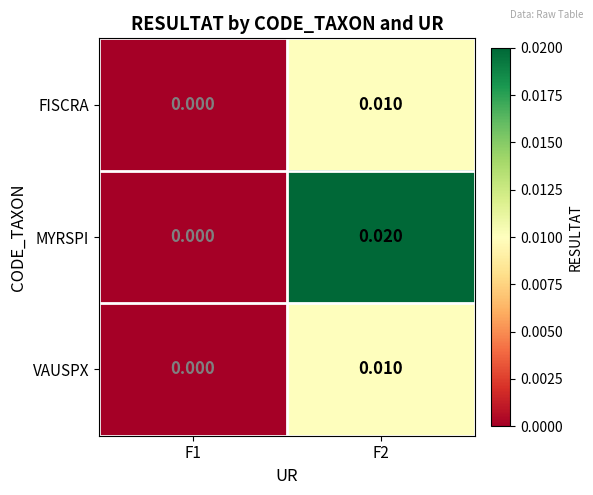

Which series has the largest total across all categories?

MYRSPI